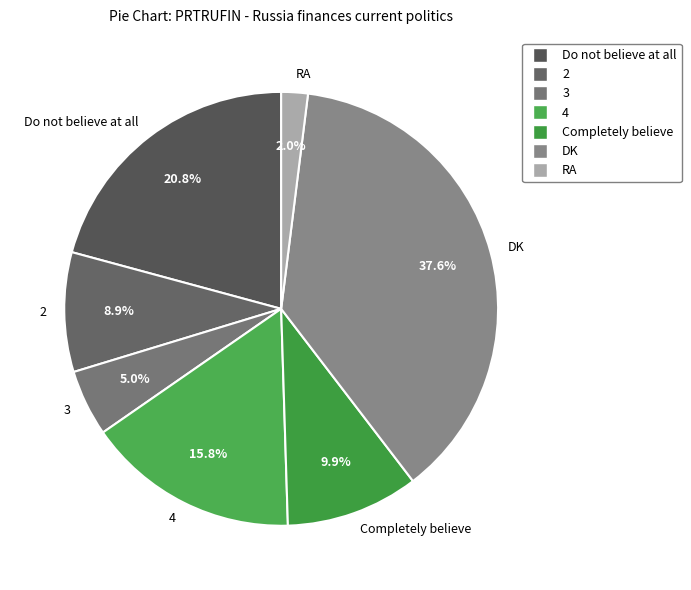

The 4 slice represents 7% of the pie. True or false?

False